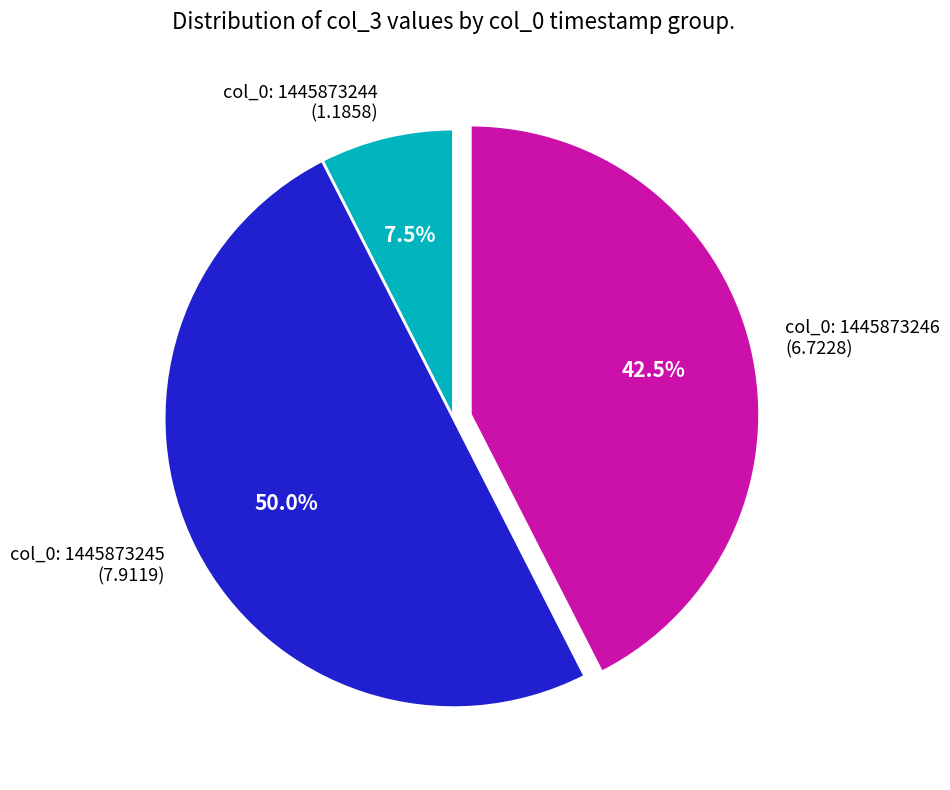

To the nearest percent, what is the average slice percentage?

33%